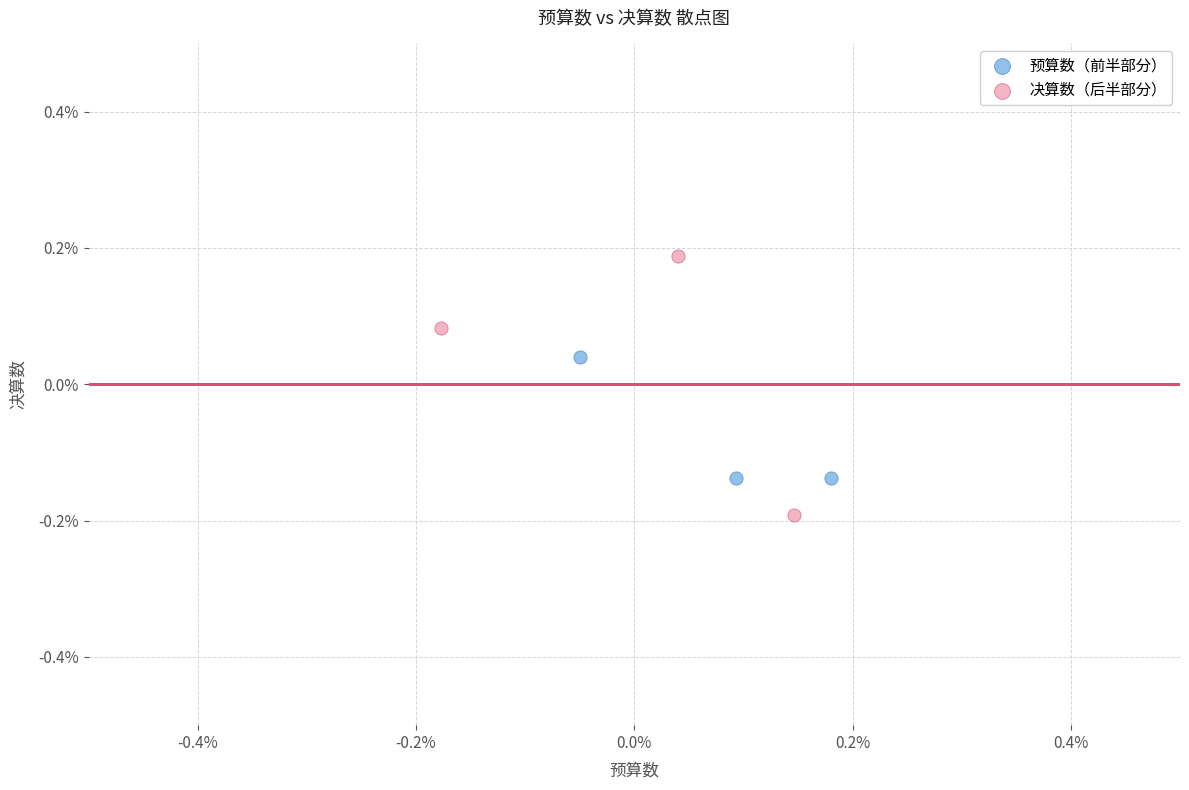

What are all the series names shown in the legend?

预算数（前半部分）, 决算数（后半部分）